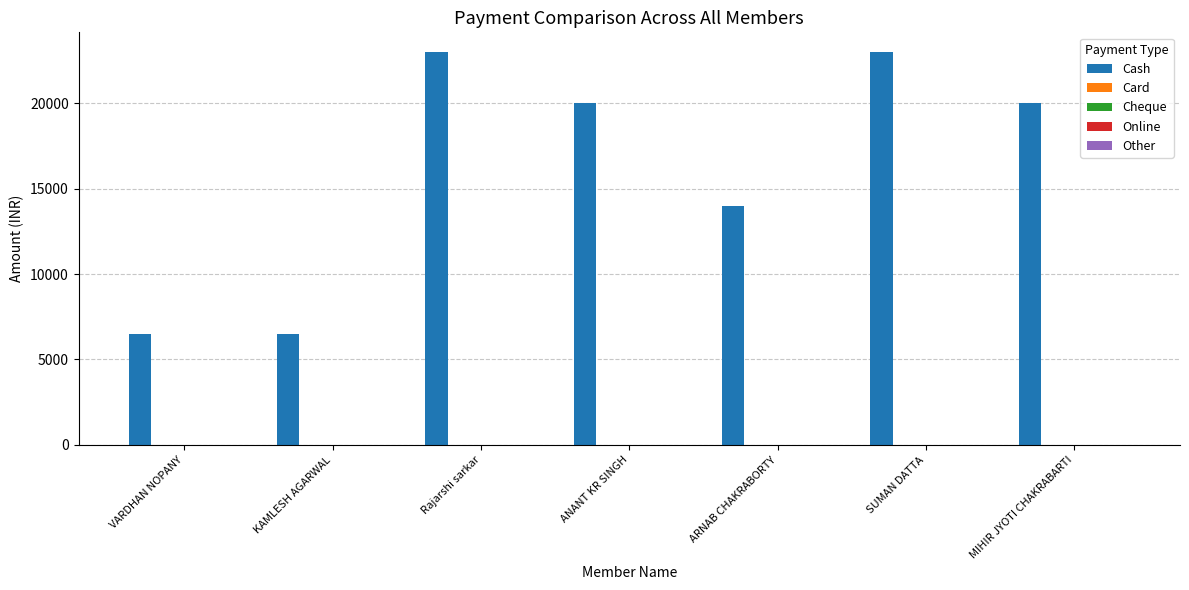

What is the value of the 1st bar from the left?

6499